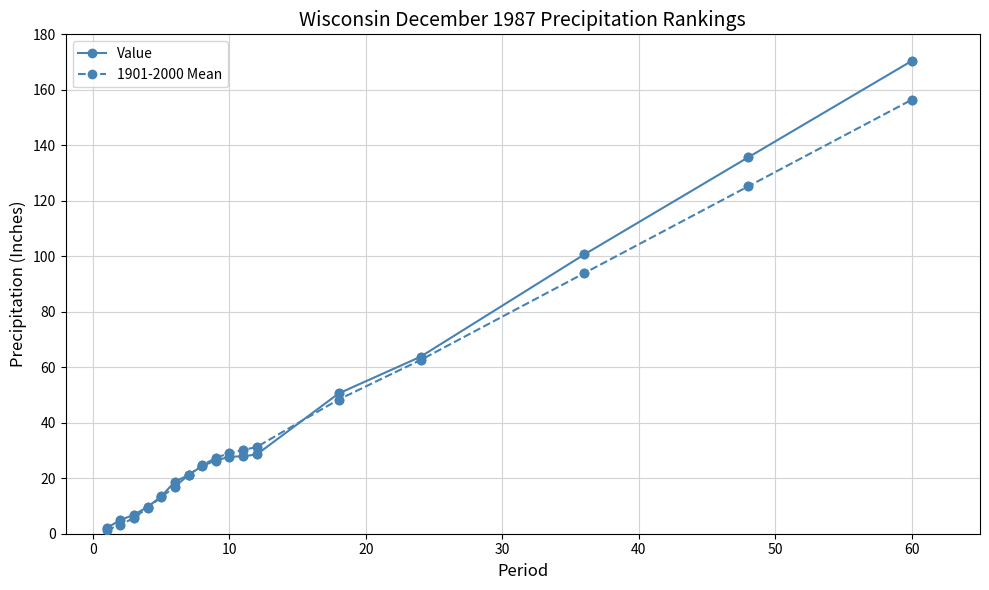

At how many categories does at least one series exceed 42?

5